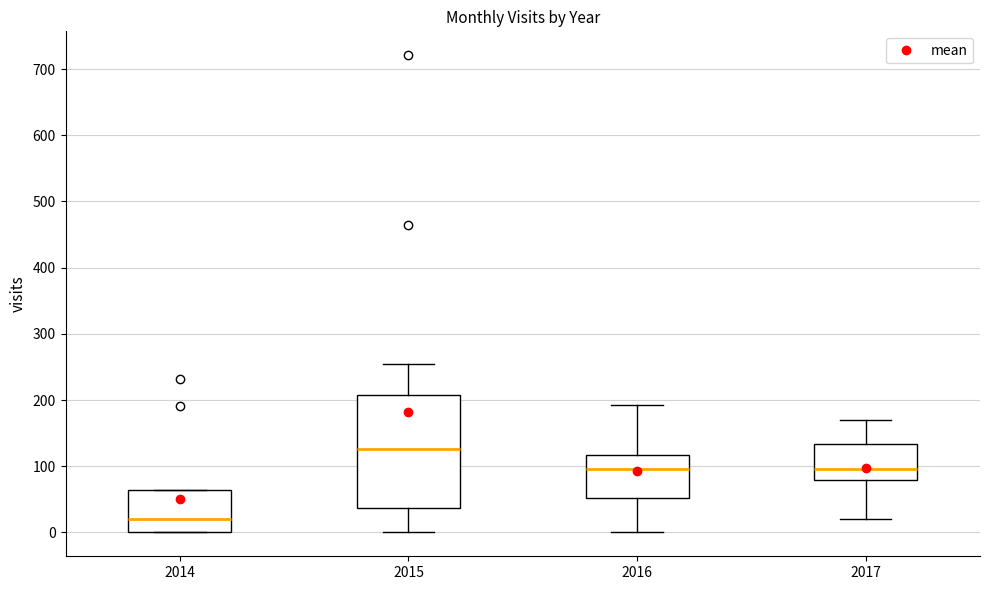

Which box's median line is the lowest?

2014